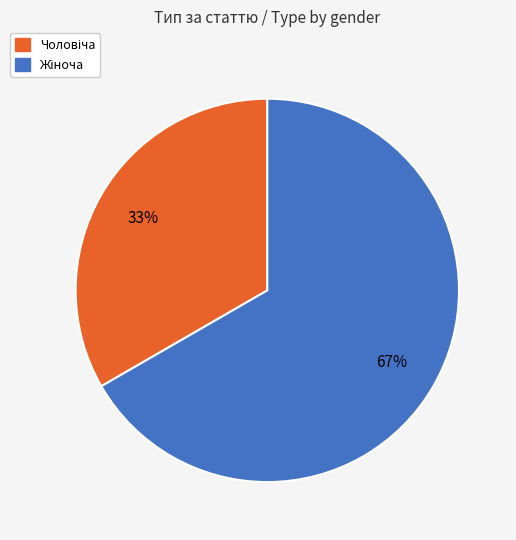

Count the number of slices in the pie.

2